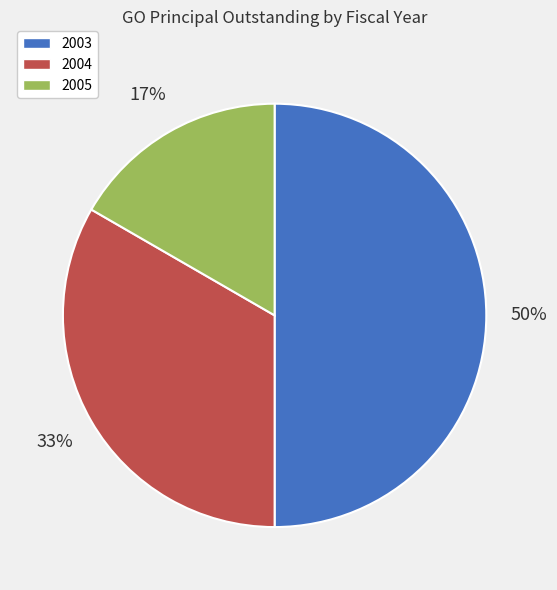

How many slices are in this pie chart?

3